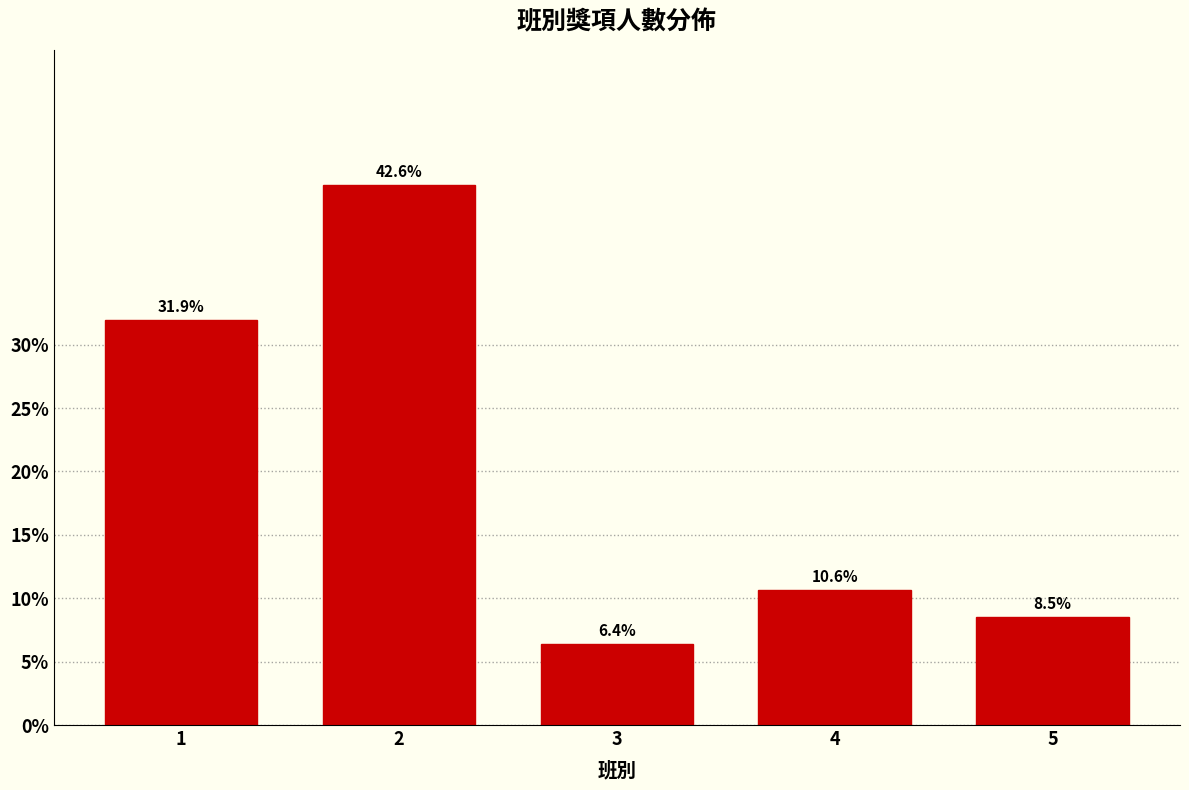

Reading right to left, what are all the values shown in this chart?

5=8.5	4=10.6	3=6.4	2=42.6	1=31.9